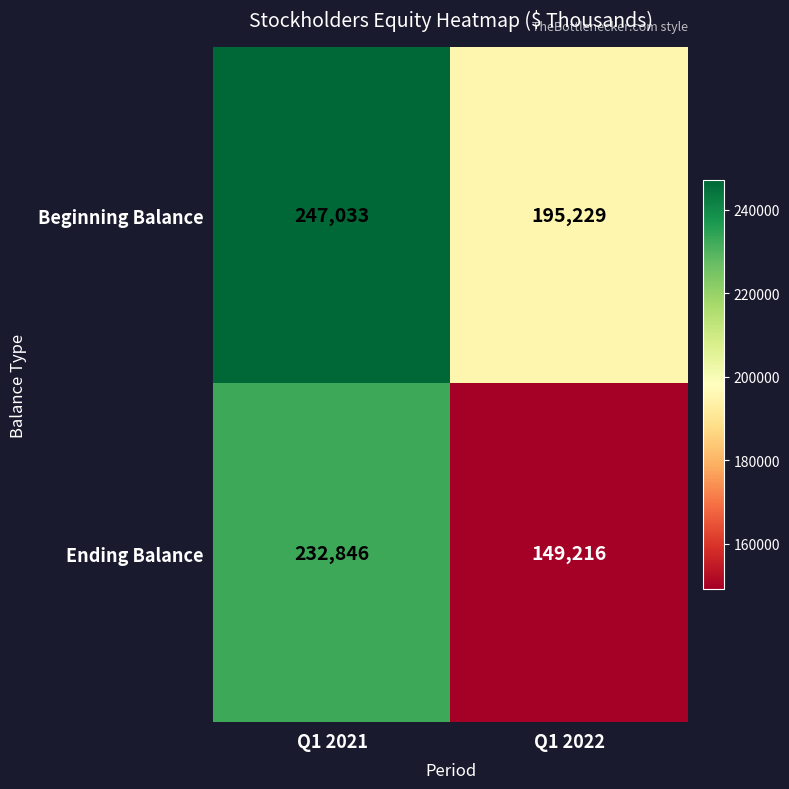

Reading left to right, list all the values displayed in this chart.

Beginning Balance: 247033	195229
Ending Balance: 232846	149216